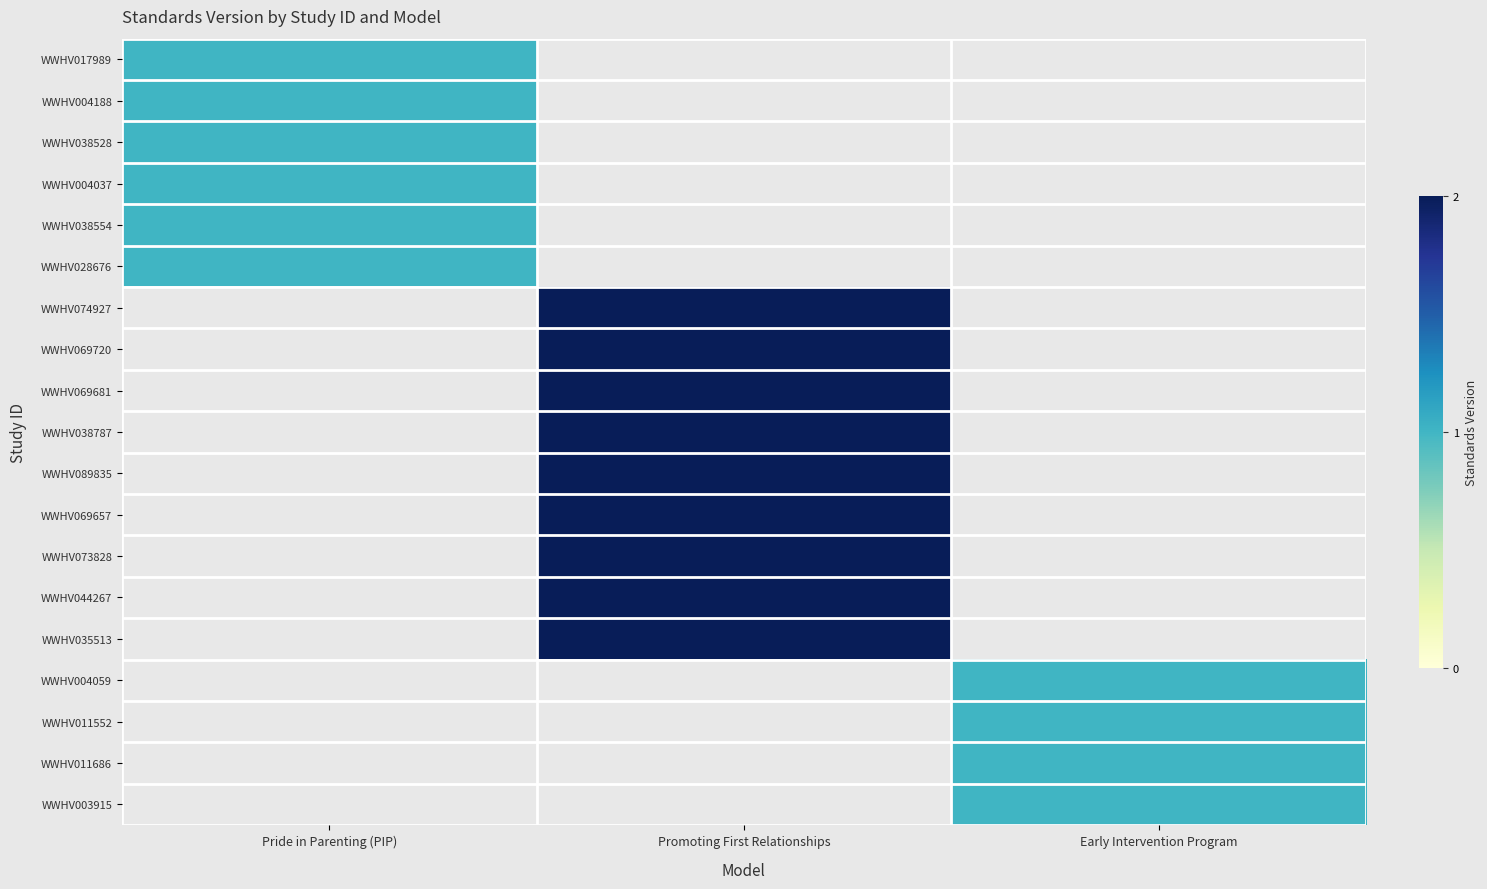

Rank the series by their average value, from lowest to highest.

WWHV017989, WWHV004188, WWHV038528, WWHV004037, WWHV038554, WWHV028676, WWHV074927, WWHV069720, WWHV069681, WWHV038787, WWHV089835, WWHV069657, WWHV073828, WWHV044267, WWHV035513, WWHV004059, WWHV011552, WWHV011686, WWHV003915